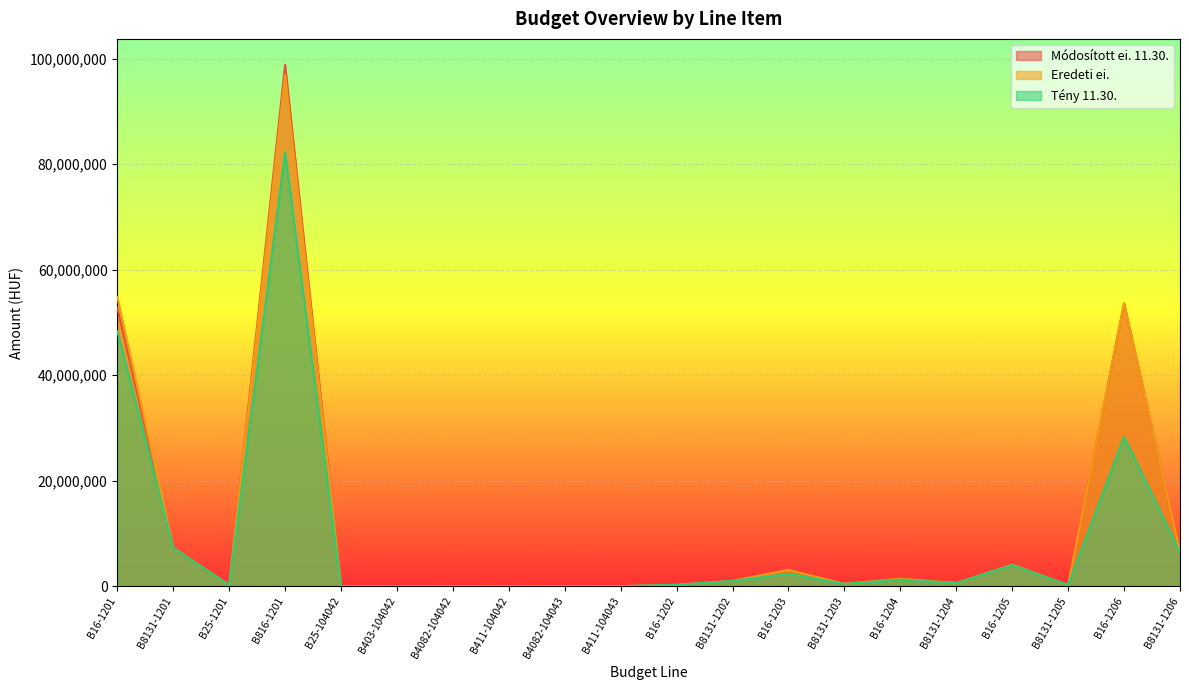

Which category has the lowest value in the Eredeti ei. series?

B25-104042